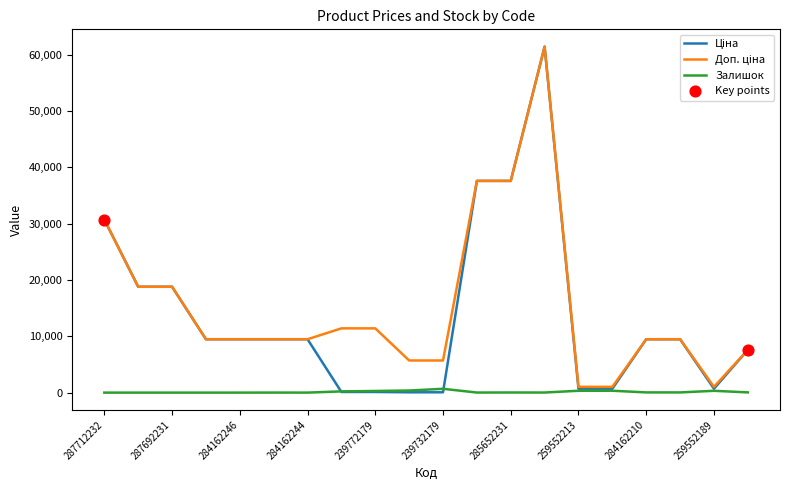

What is the maximum value shown in the chart?

61434.3